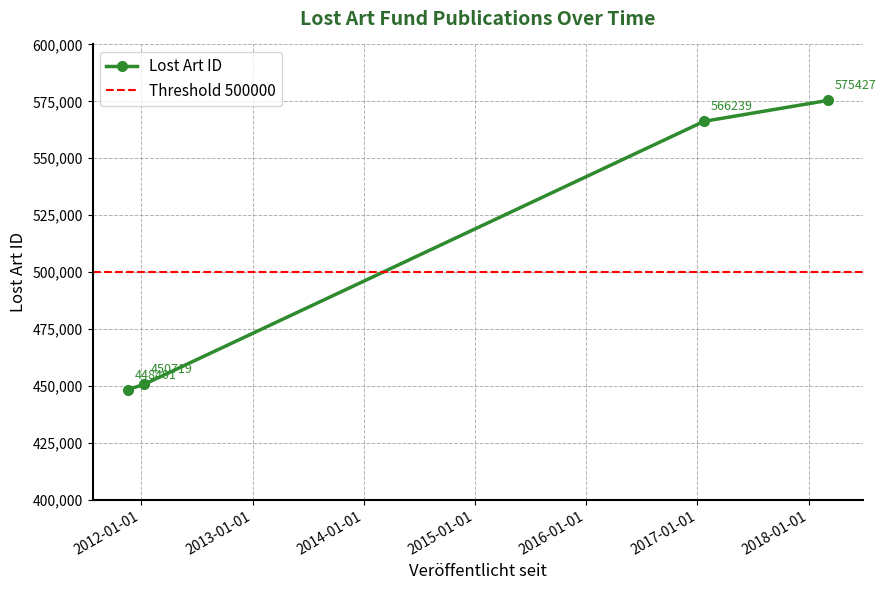

Which label corresponds to the smallest value in the chart?

2011-11-18